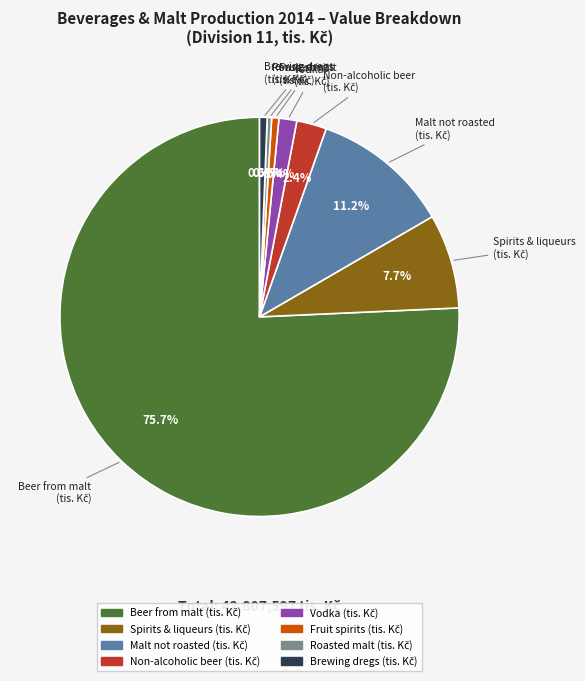

Is there any slice that represents more than half of the pie?

Yes